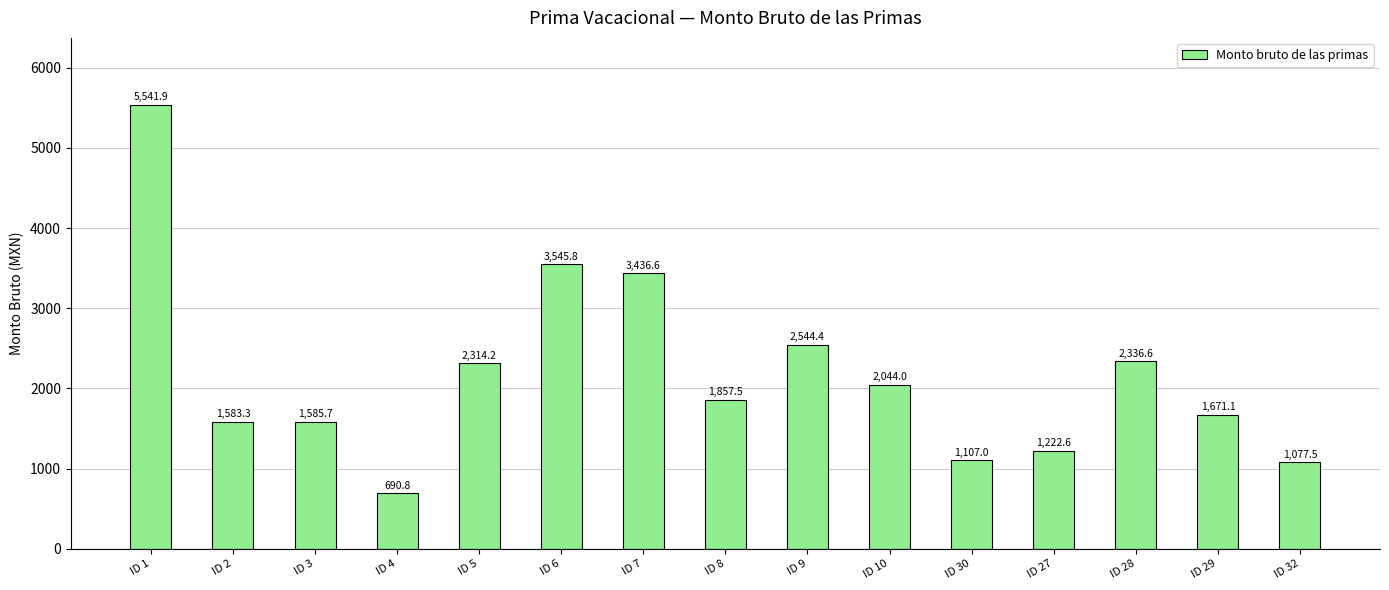

List the labels in order of value, largest first.

ID 1, ID 6, ID 7, ID 9, ID 28, ID 5, ID 10, ID 8, ID 29, ID 3, ID 2, ID 27, ID 30, ID 32, ID 4